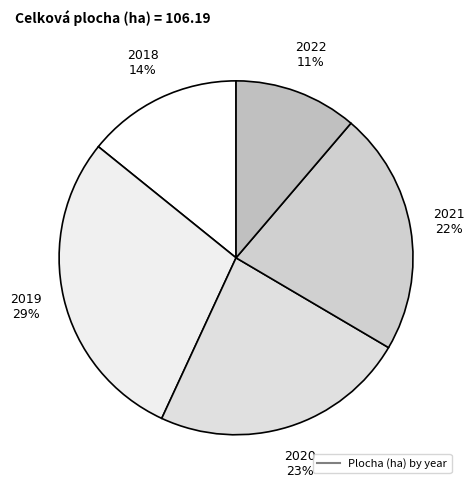

How many segments does this pie chart have?

5